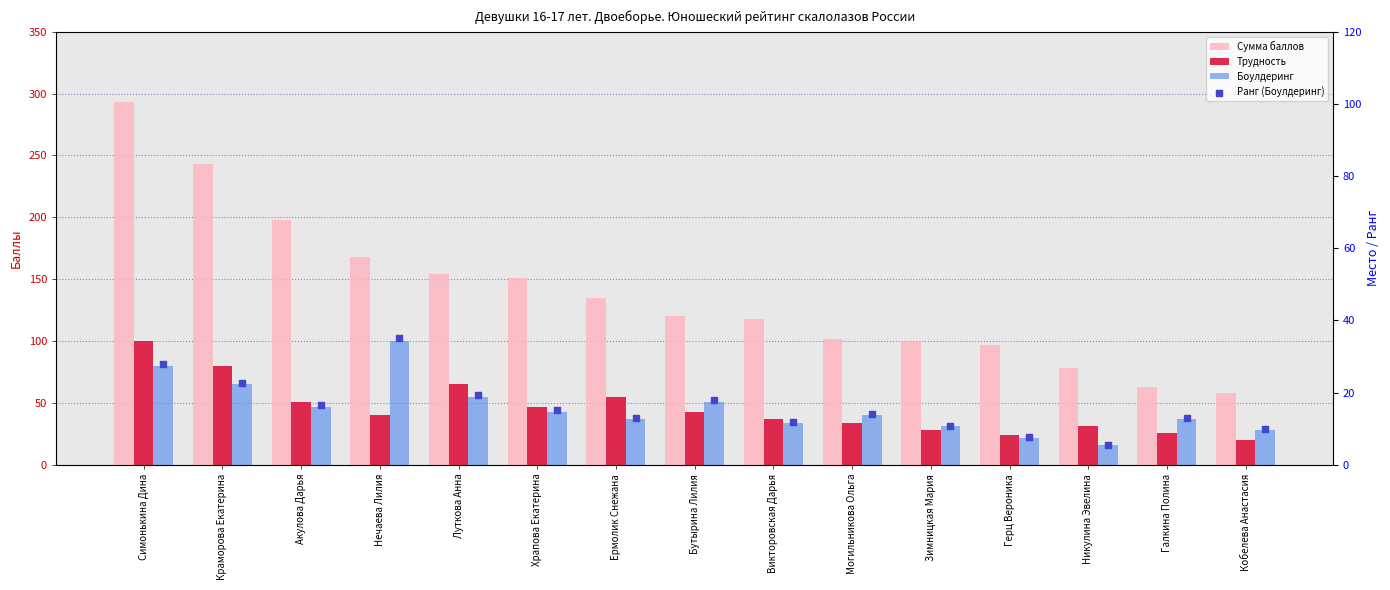

Is the value of Боулдеринг at Викторовская Дарья greater than the value of Сумма баллов at Могильникова Ольга?

No